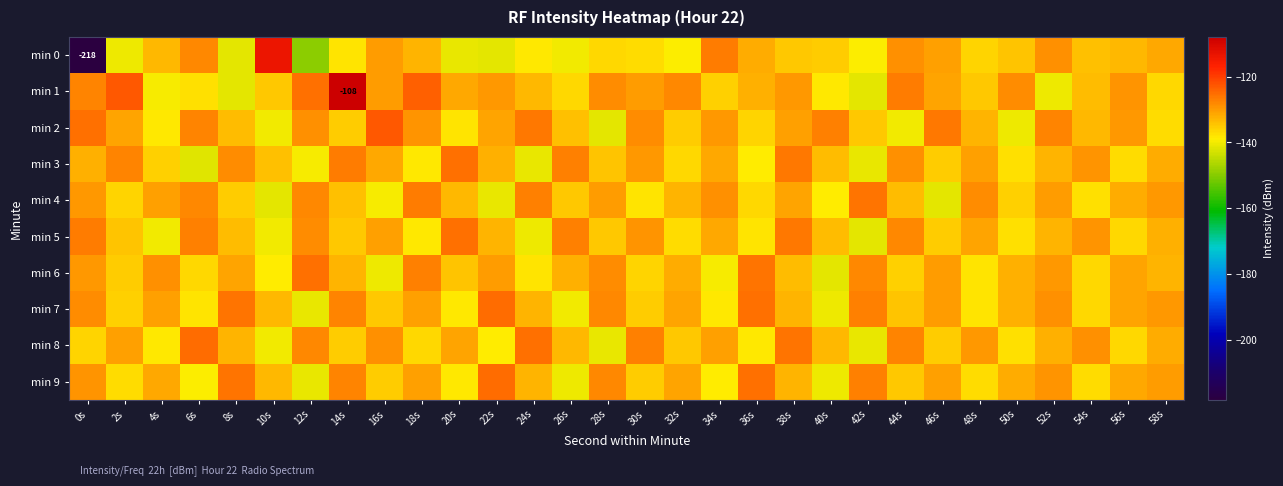

How many values in the min 0 series exceed -134?

12